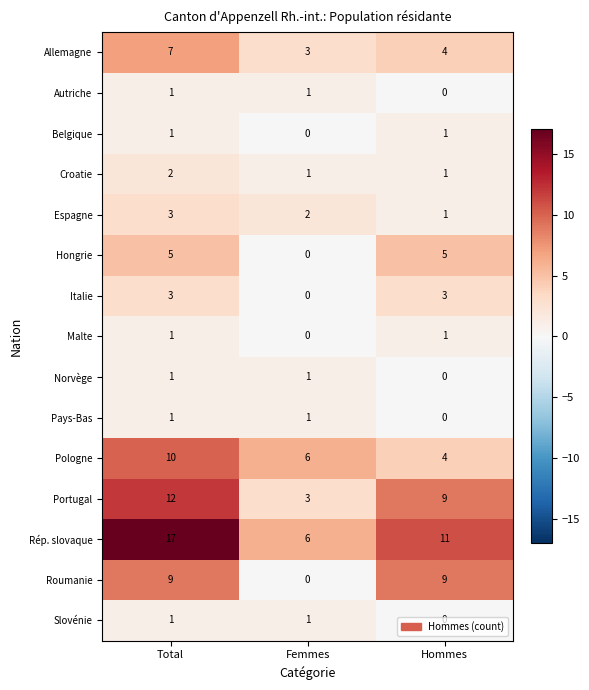

What is the difference between the highest and lowest values at Femmes?

6